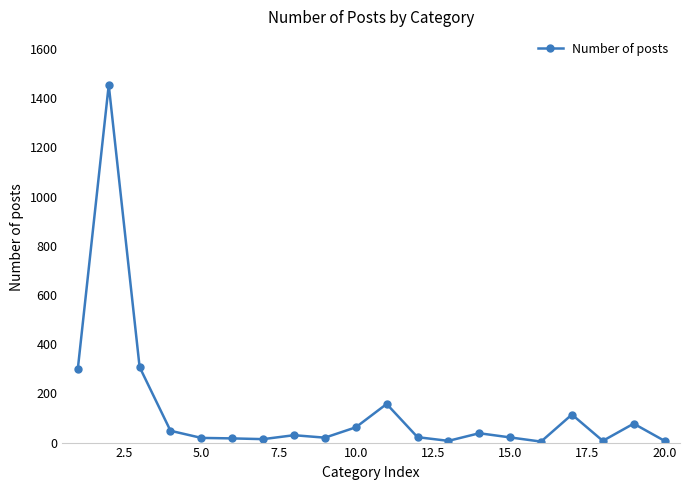

What is the maximum value shown in the chart?

1454